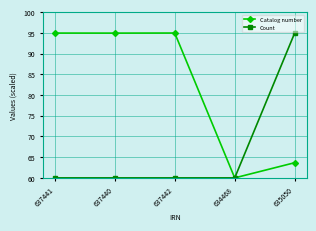

What is the smallest value displayed?

60.0